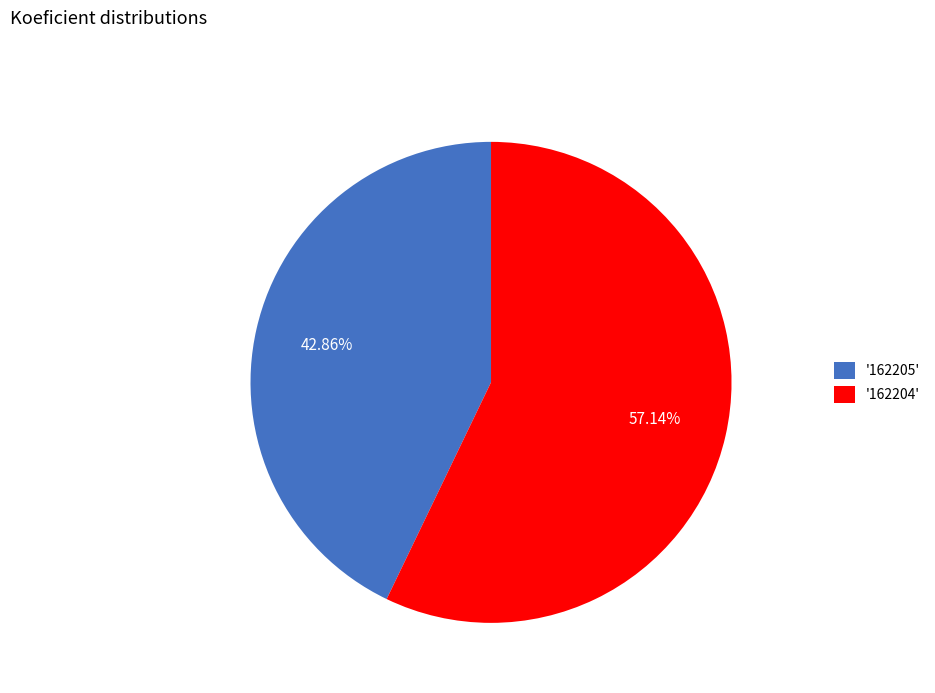

What is the ratio of the value at '162204' to the value at '162205'?

1.3